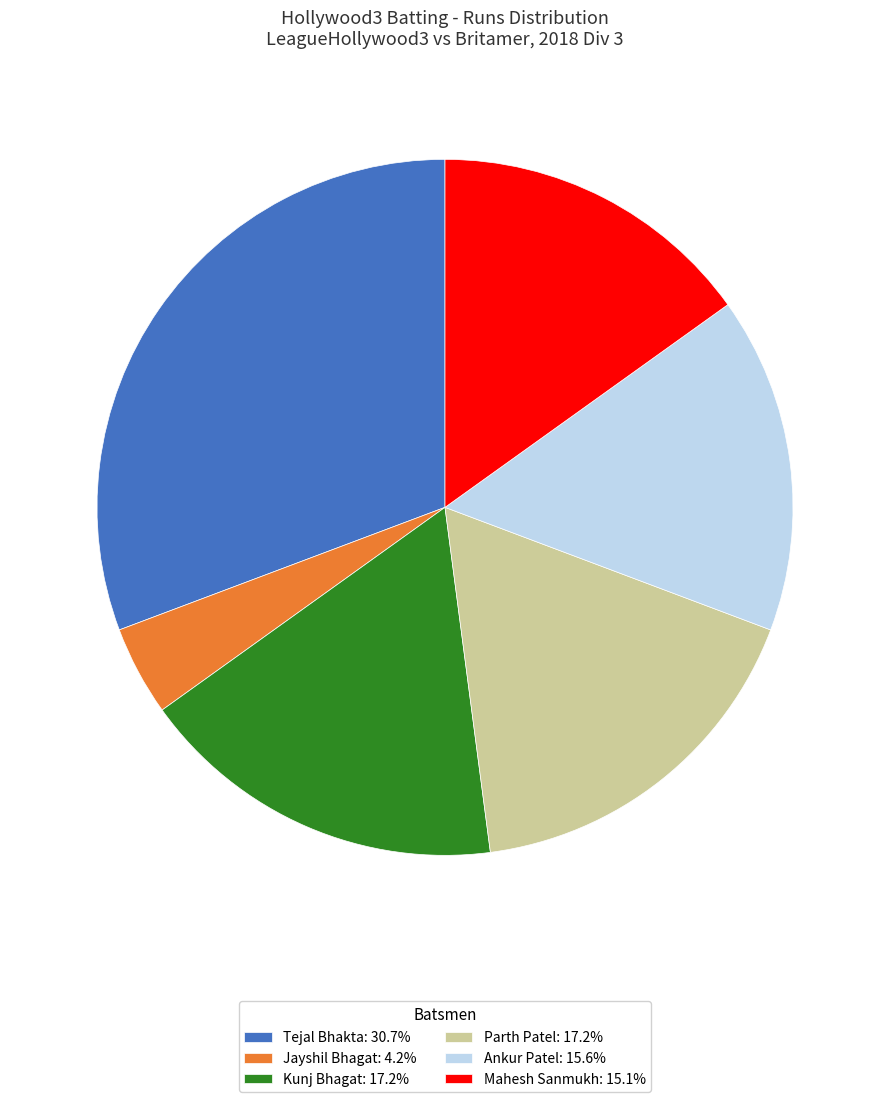

Approximately how many times larger is the value at Kunj Bhagat: 17.2% compared to Ankur Patel: 15.6%?

1.1